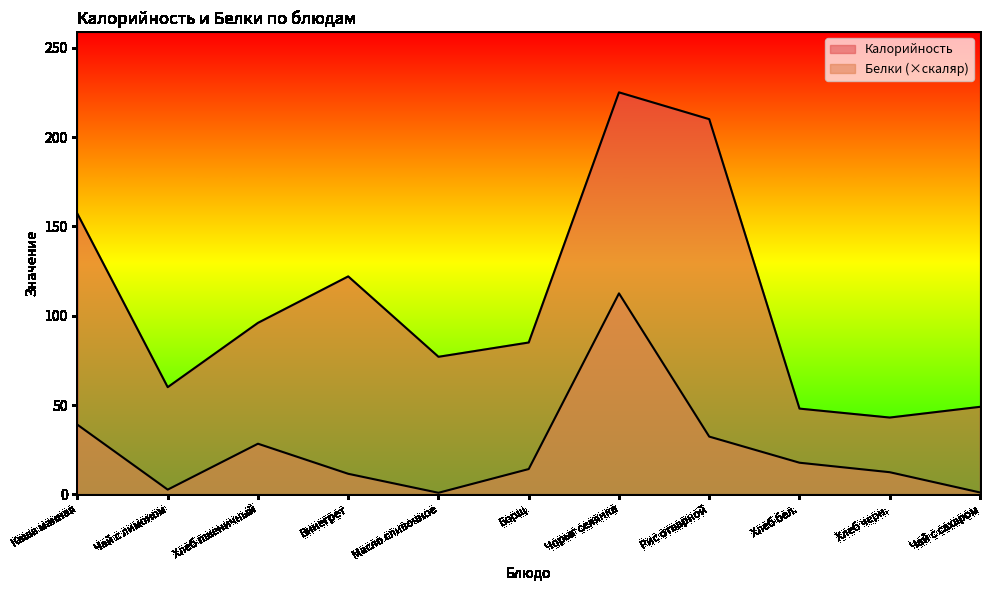

At Рис отварной, list the series in order from largest to smallest.

Калорийность, Белки